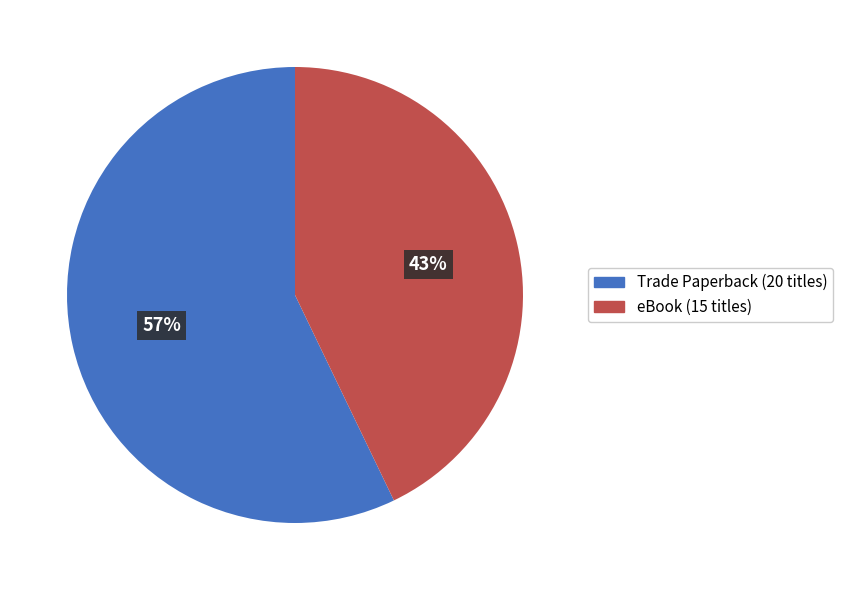

Which category has the smallest portion of the pie?

eBook